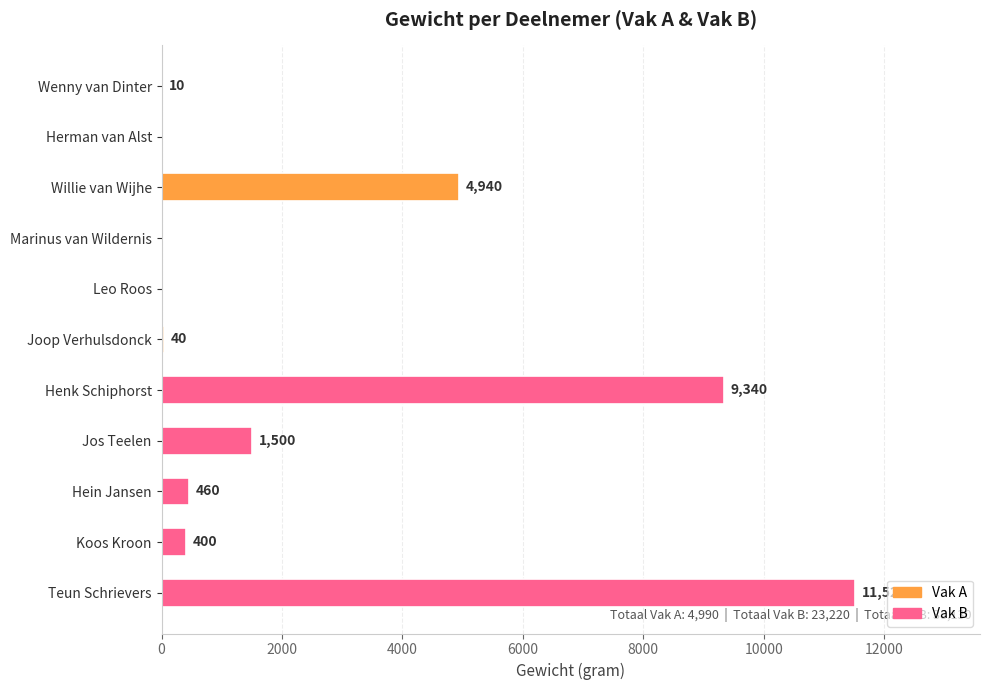

How many positive values are there?

8